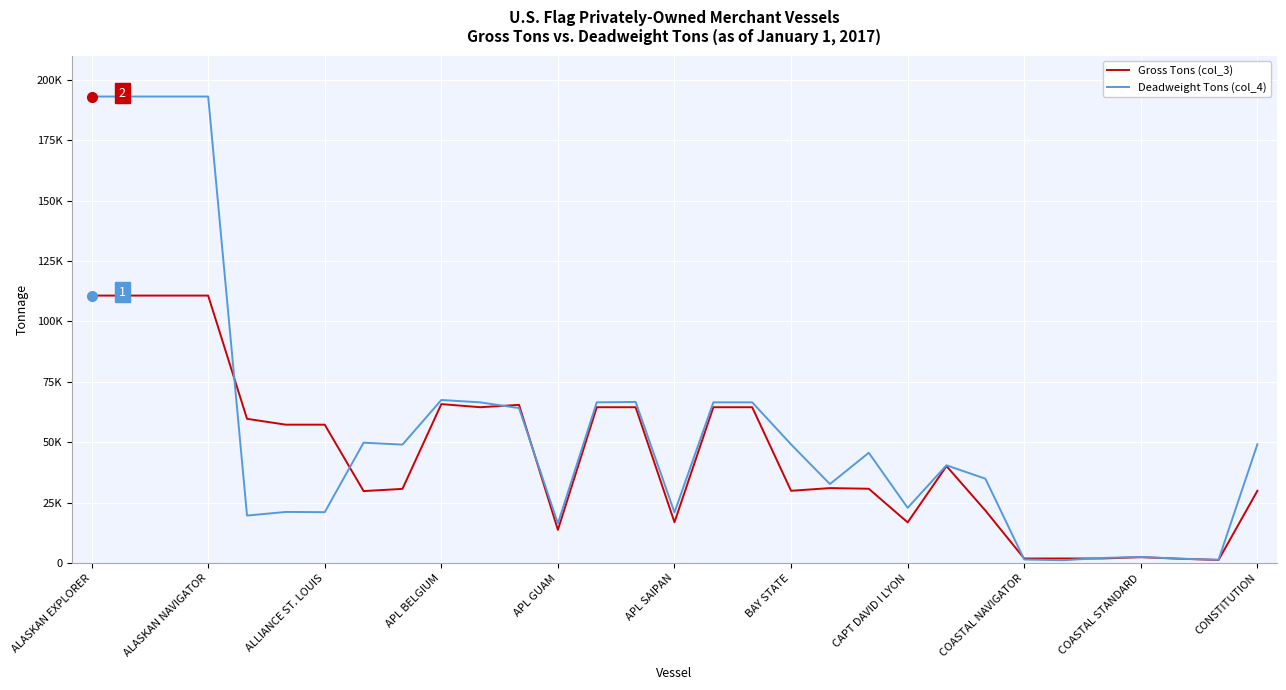

How many times do Deadweight Tons (col_4) and Gross Tons (col_3) cross each other?

6